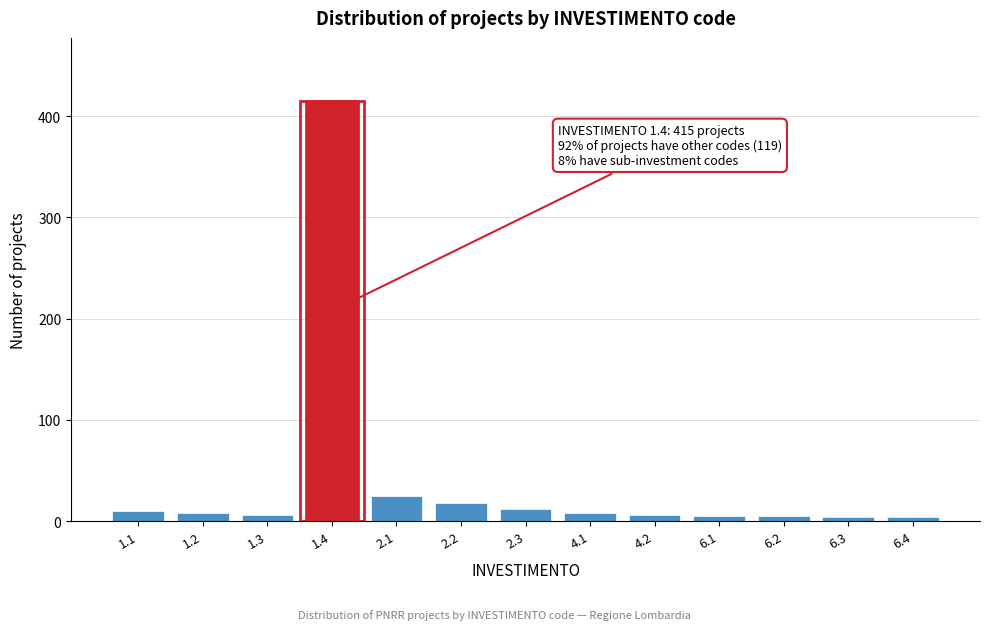

The value at 1.4 is 128. True or false?

False